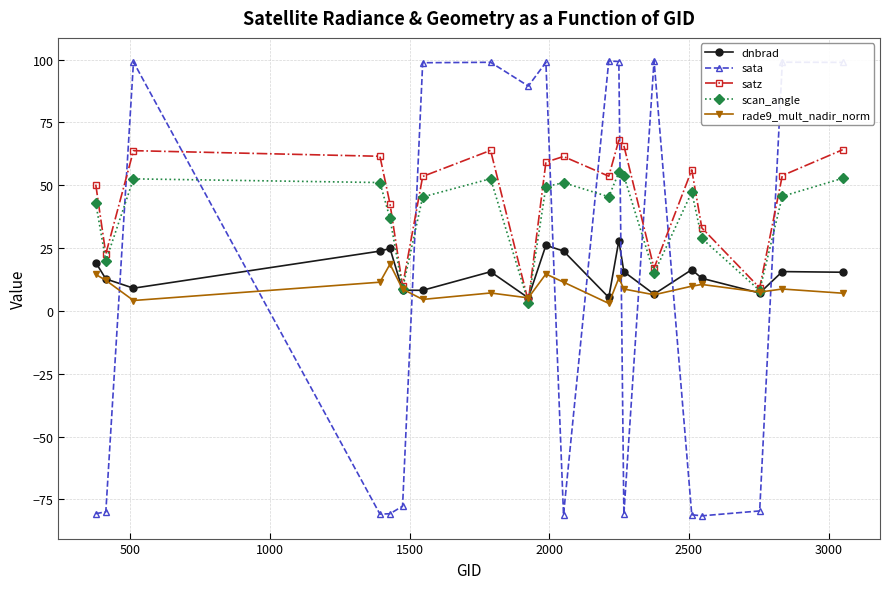

How many negative values does the sata series have?

10